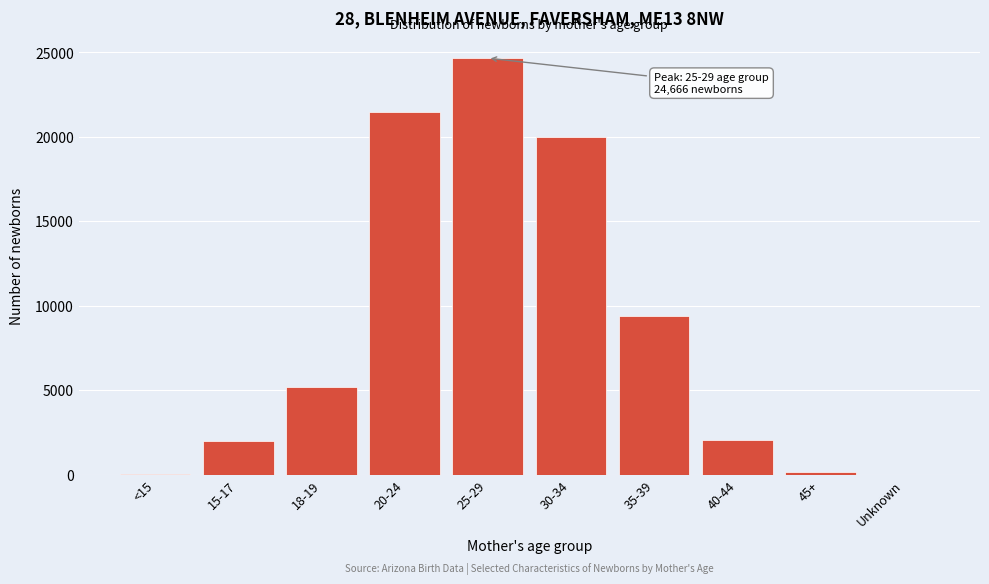

At which category does the chart reach its peak across all series?

25-29